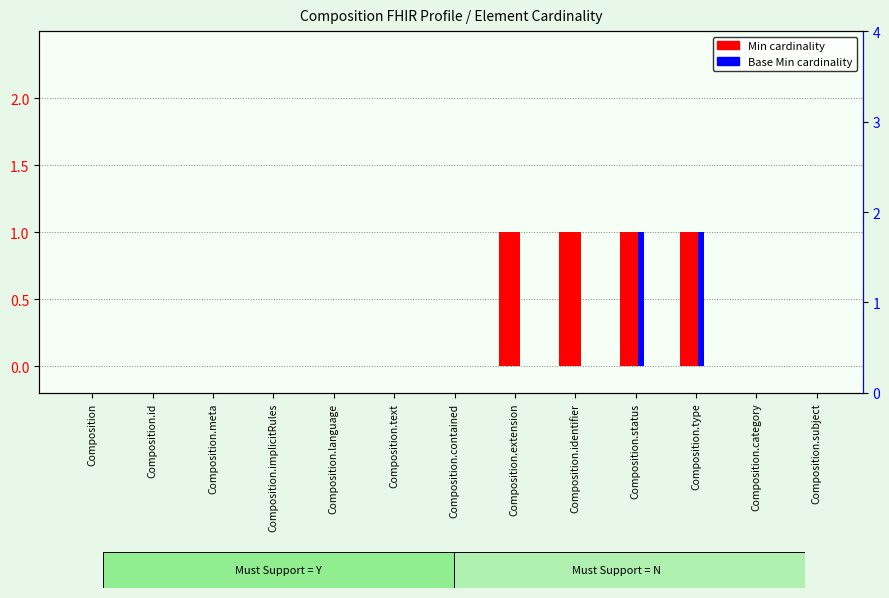

At which category does the chart reach its peak across all series?

Composition.extension